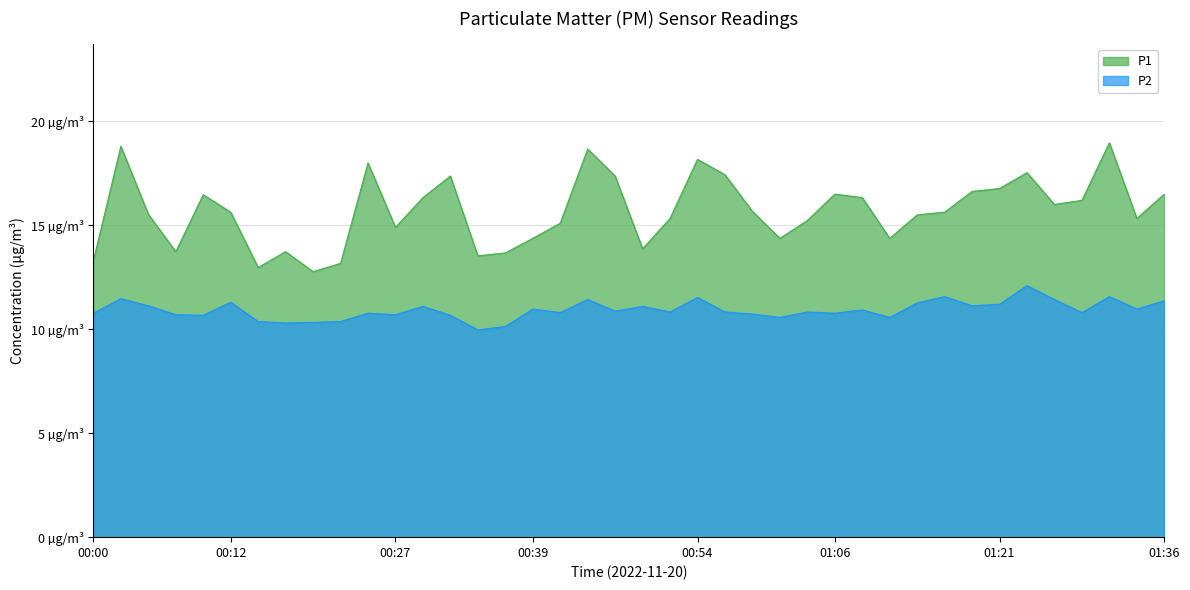

Which series has the largest total across all categories?

P1